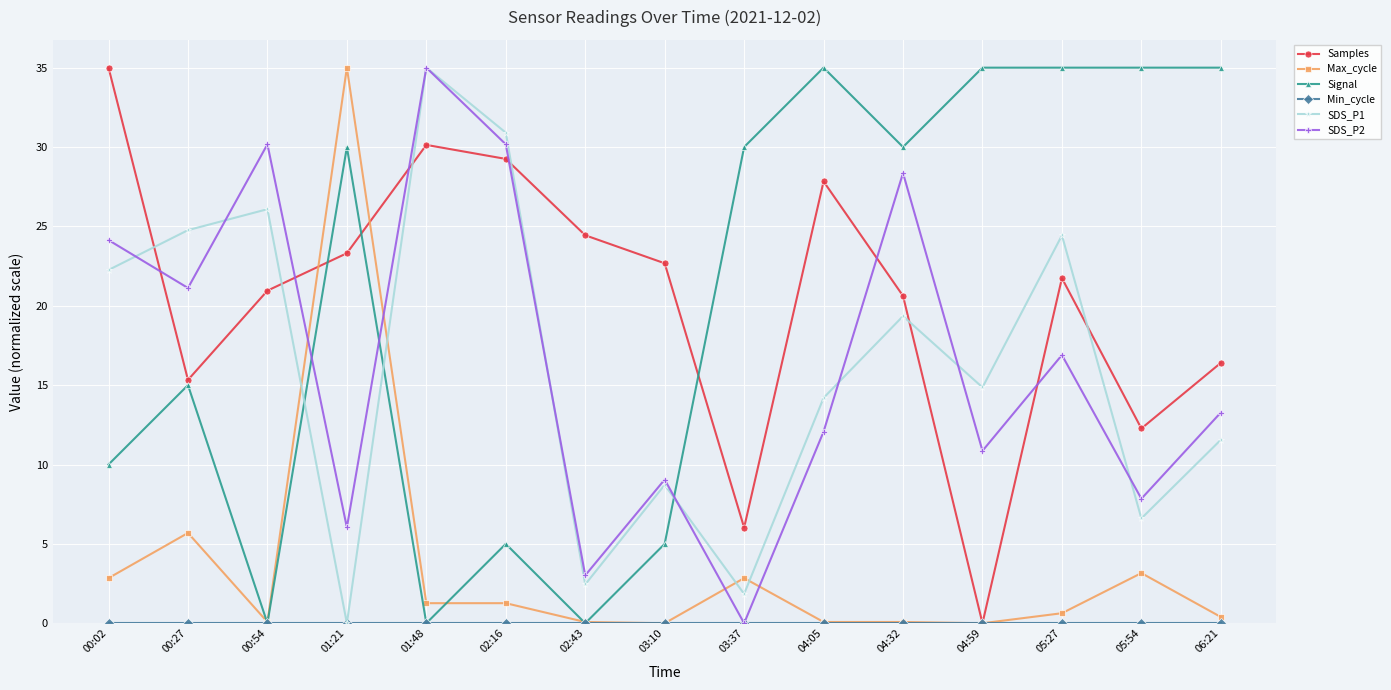

The Signal series shows 0.0 at 02:43. True or false?

True